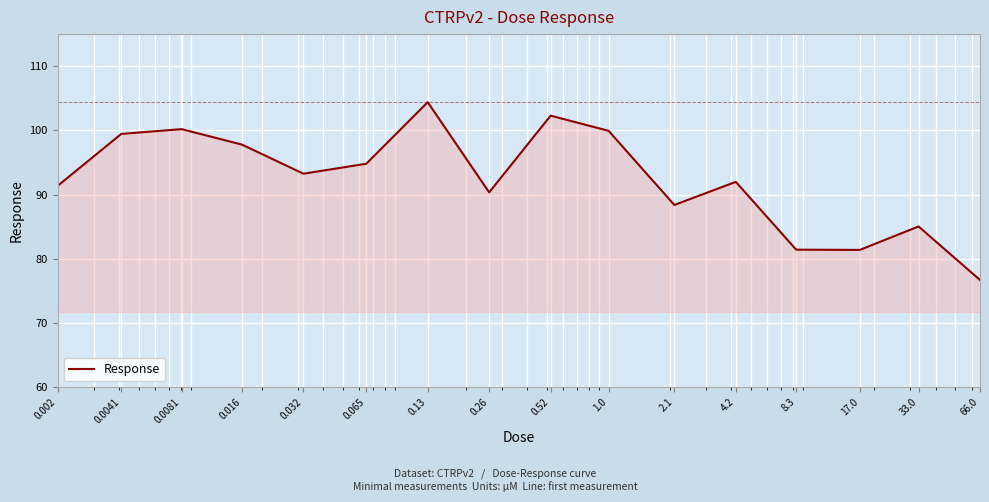

What is the greatest value displayed?

104.4